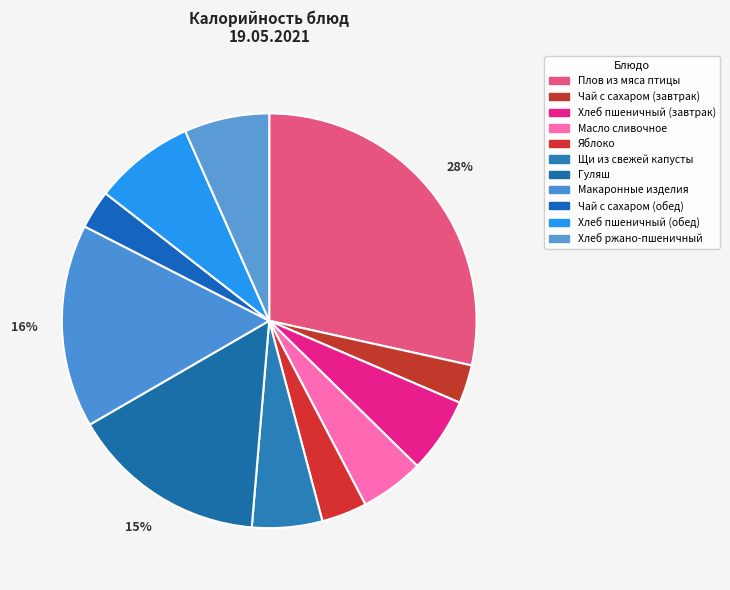

Rank the categories by value from lowest to highest.

Чай с сахаром (завтрак), Чай с сахаром (обед), Яблоко, Масло сливочное, Щи из свежей капусты, Хлеб пшеничный (завтрак), Хлеб ржано-пшеничный, Хлеб пшеничный (обед), Гуляш, Макаронные изделия, Плов из мяса птицы